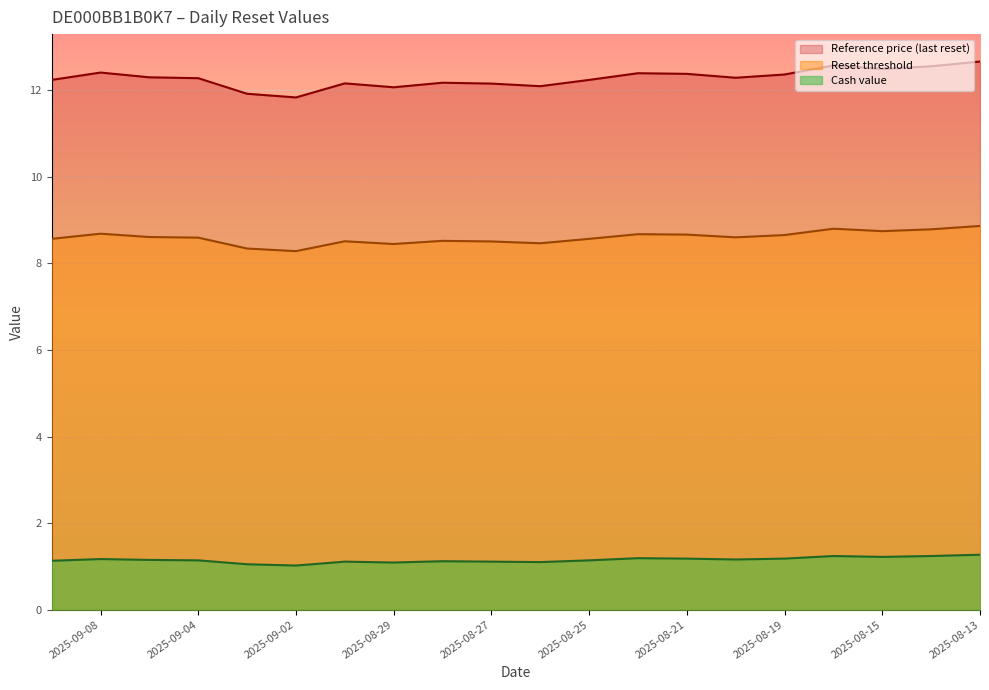

What position from the left is 2025-09-09?

1